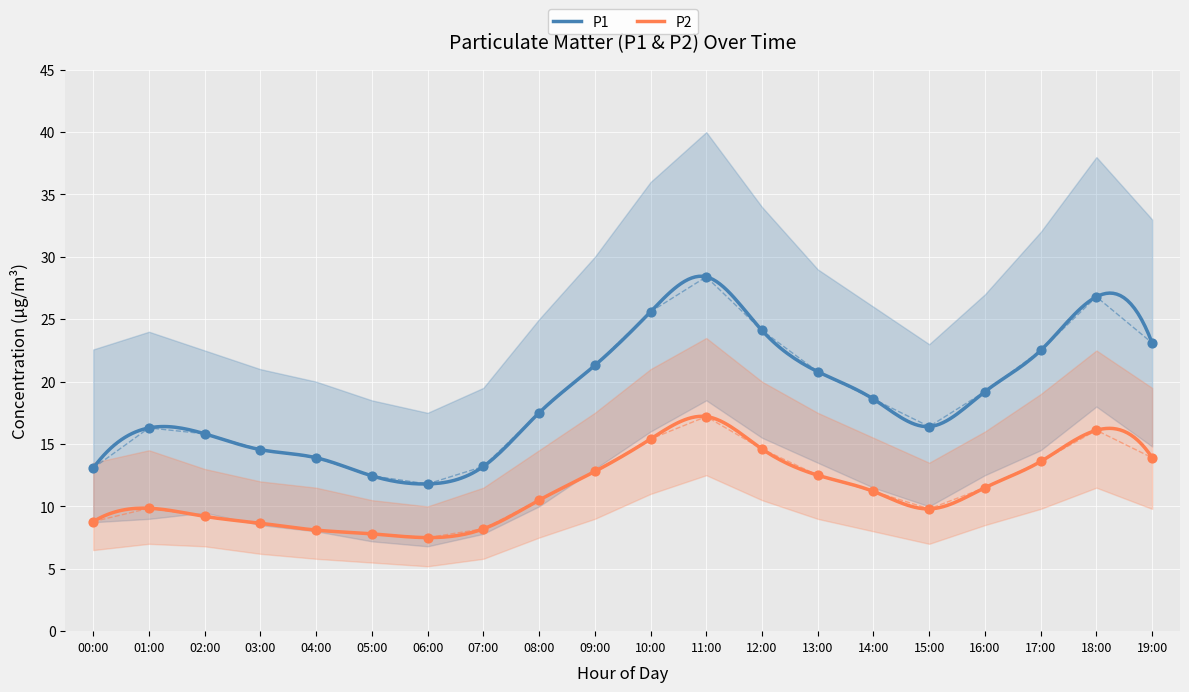

What are all the series names shown in the legend?

P1, P2